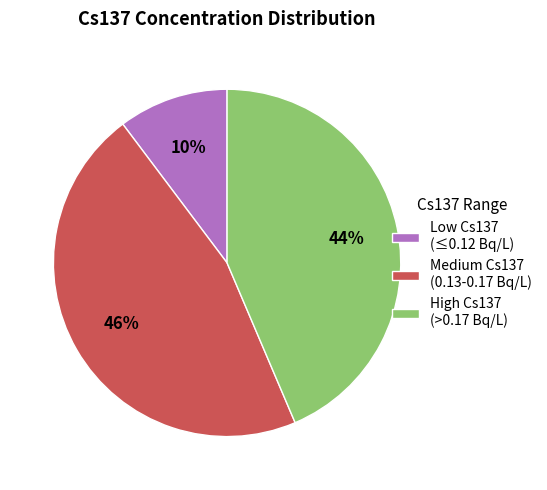

How many segments does this pie chart have?

3